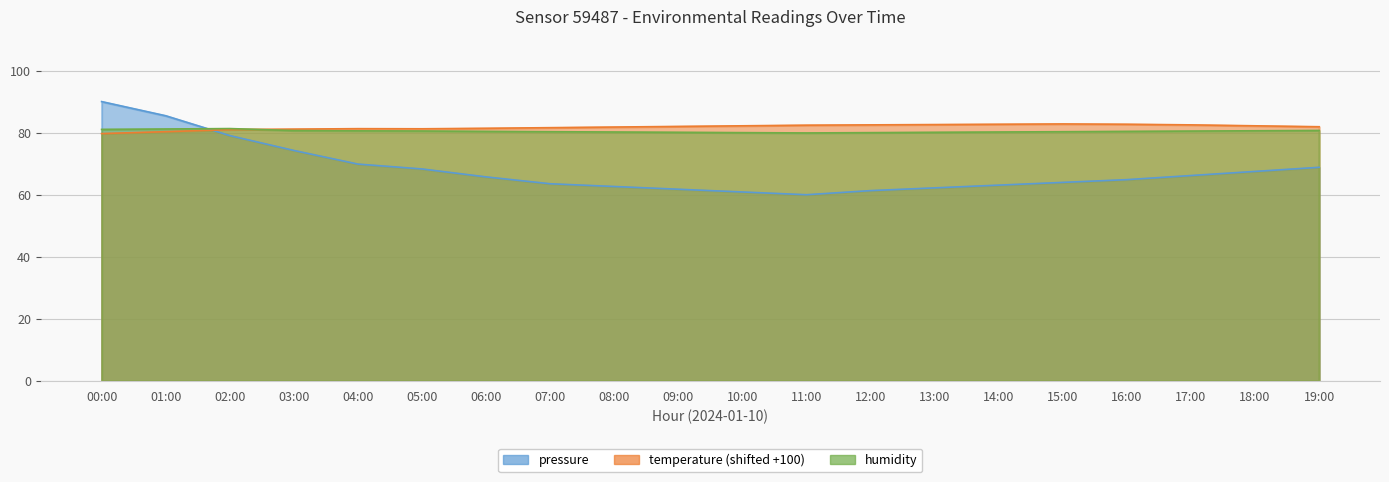

How many times do humidity and pressure cross each other?

1